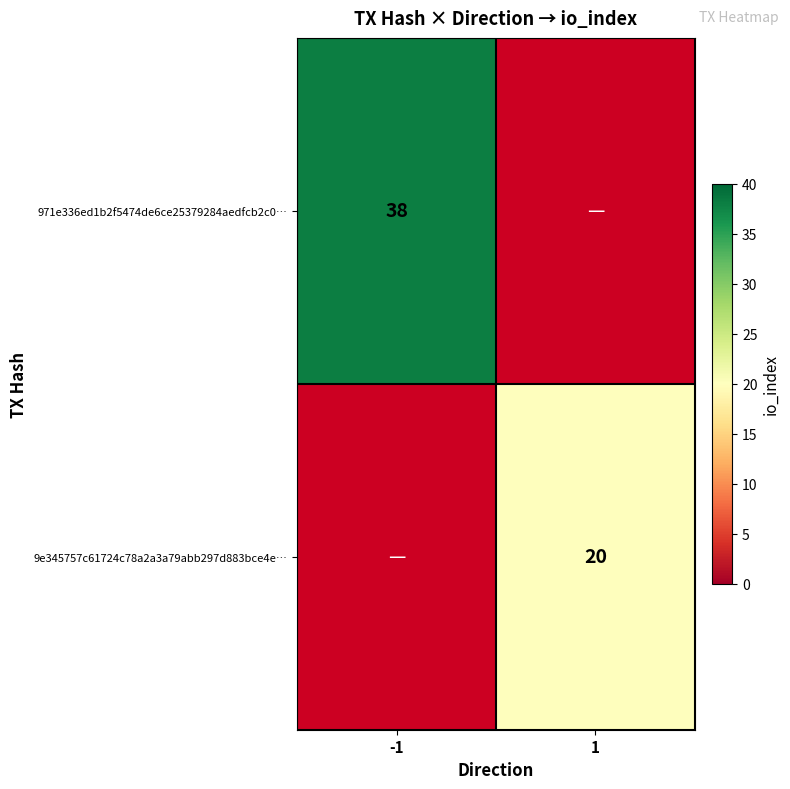

Is it true that 971e336ed1b2f5474de6ce25379284aedfcb2c0… equals 58.4 at -1?

False